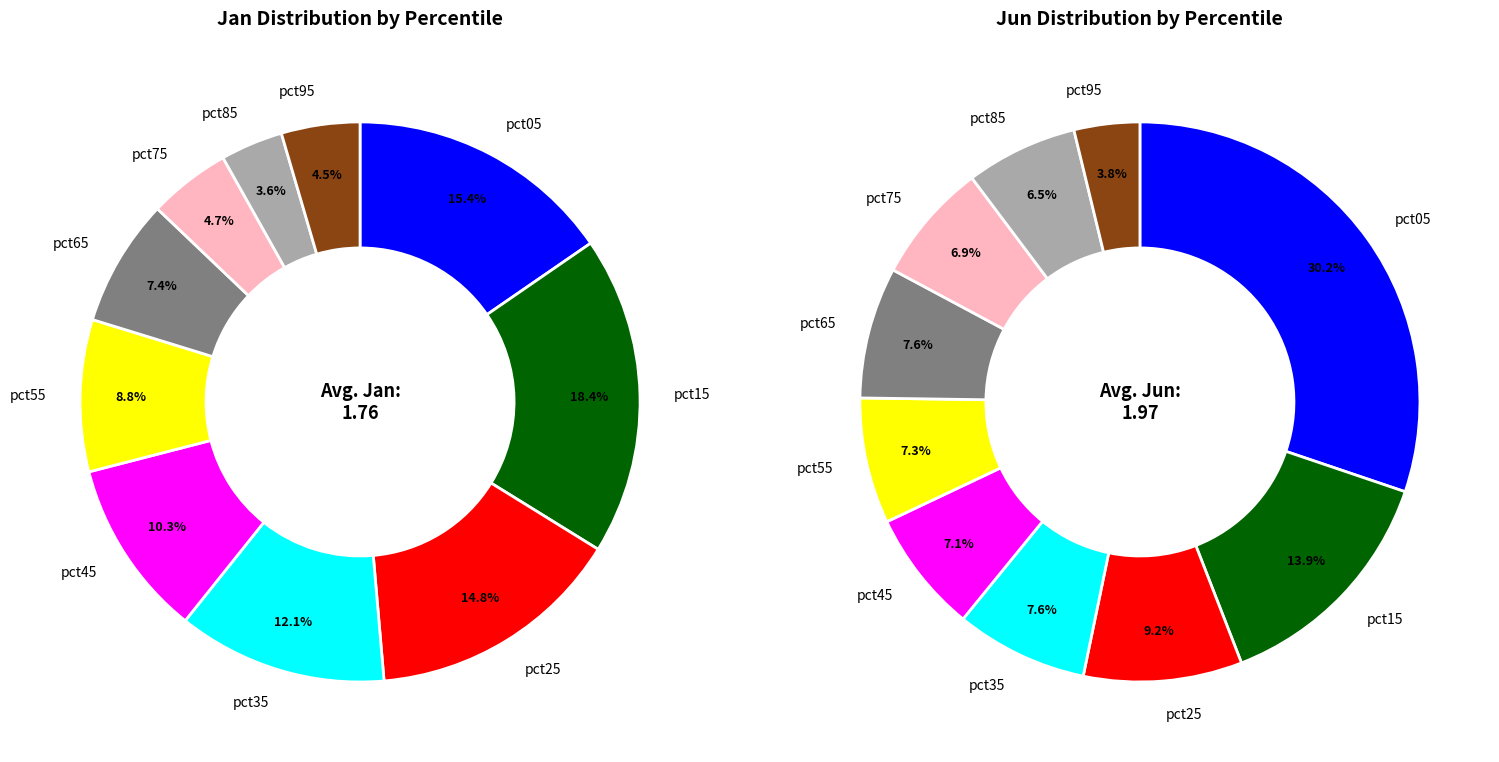

Rank the series by their average value, from highest to lowest.

Jun, Jan